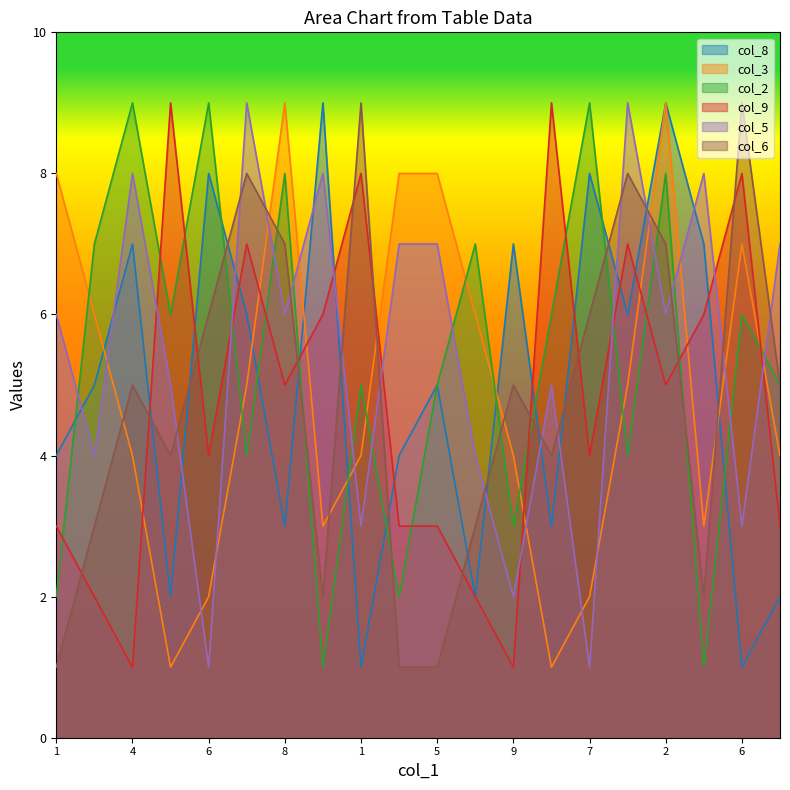

How many lines are shown in the chart?

6